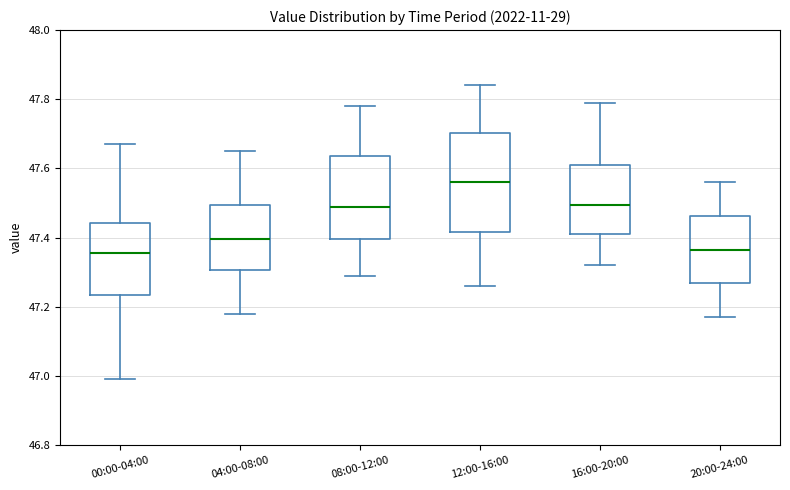

Reading left to right, read every box against the y-axis: the position of its median line, the range the box covers, and the ends of its whiskers. The values are not printed on the chart, so give them approximately, as read against the axis.

00:00-04:00: median 47.36, box 47.24 to 47.44, whiskers 47.00 to 47.68
04:00-08:00: median 47.40, box 47.30 to 47.50, whiskers 47.18 to 47.66
08:00-12:00: median 47.50, box 47.40 to 47.64, whiskers 47.30 to 47.78
12:00-16:00: median 47.56, box 47.42 to 47.70, whiskers 47.26 to 47.84
16:00-20:00: median 47.50, box 47.42 to 47.62, whiskers 47.32 to 47.80
20:00-24:00: median 47.36, box 47.26 to 47.46, whiskers 47.18 to 47.56